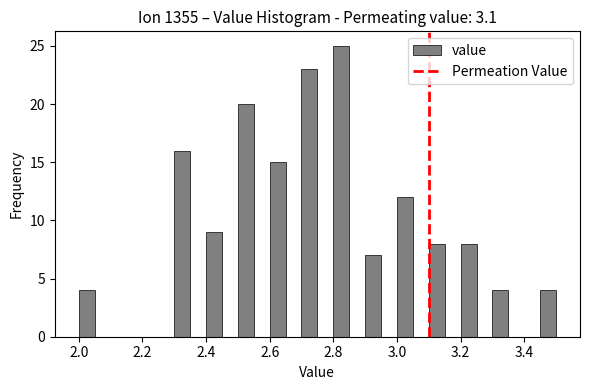

Read against the x-axis, roughly where is the centre of the tallest bar?

2.82